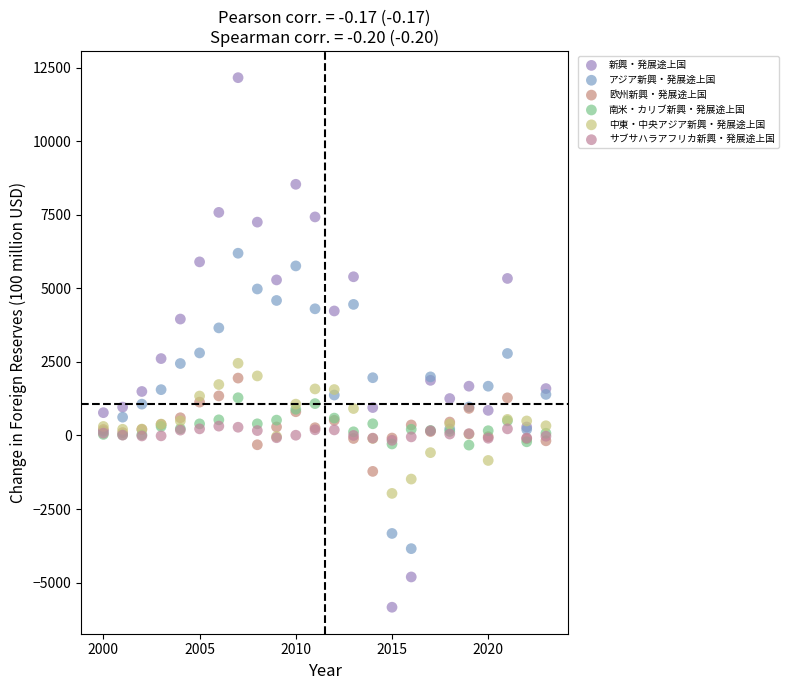

Which series contains the highest Y value?

新興・発展途上国